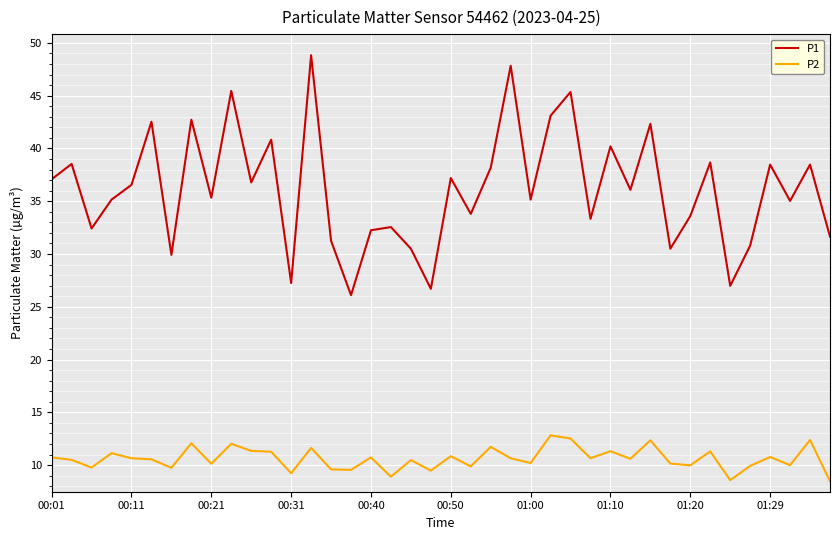

What are all the series names shown in the legend?

P1, P2